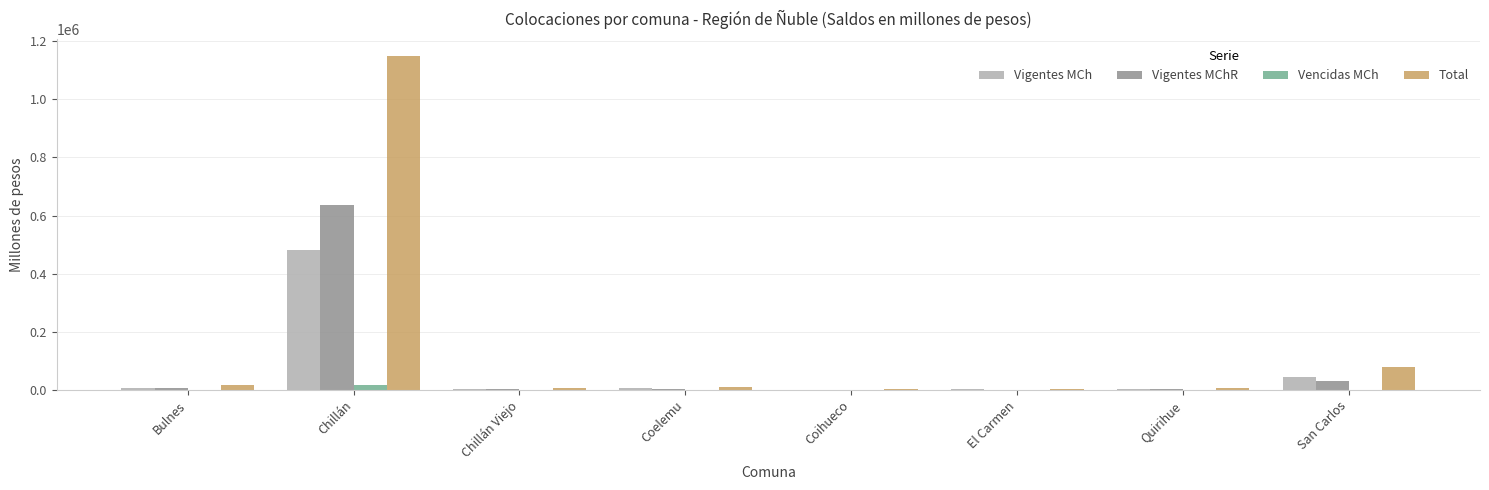

Which series changed the most between Chillán and Coelemu?

Total